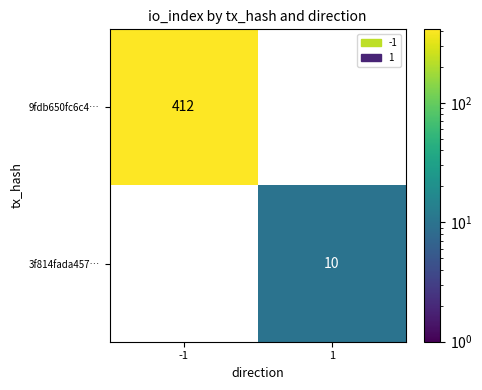

How many categories are shown in the chart?

2